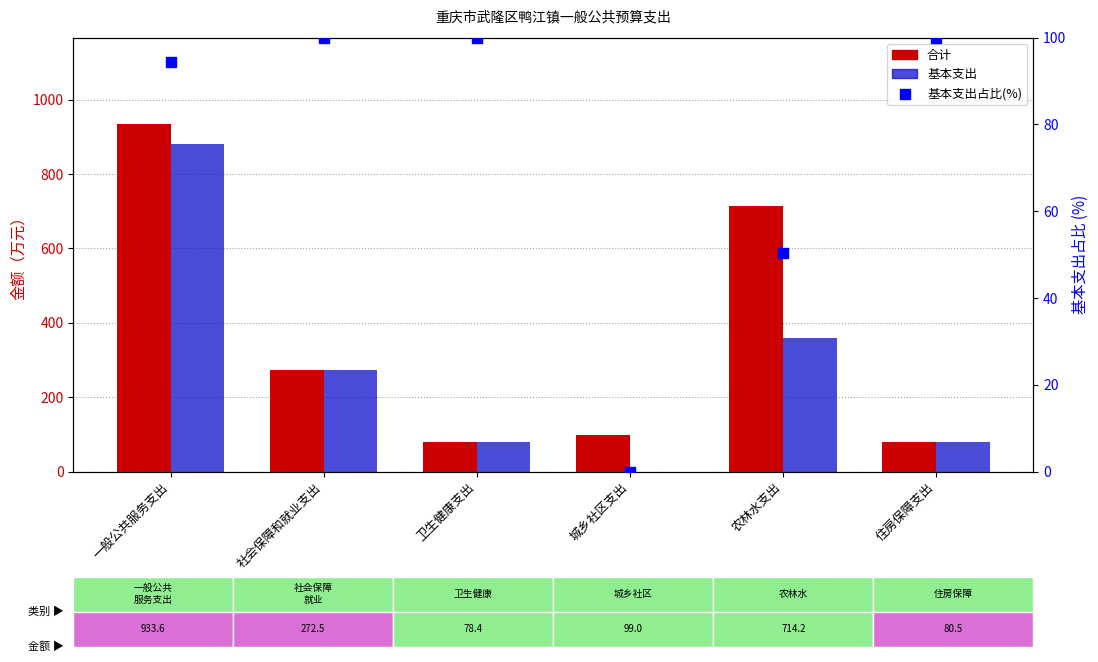

Which series reaches the maximum Y coordinate?

合计